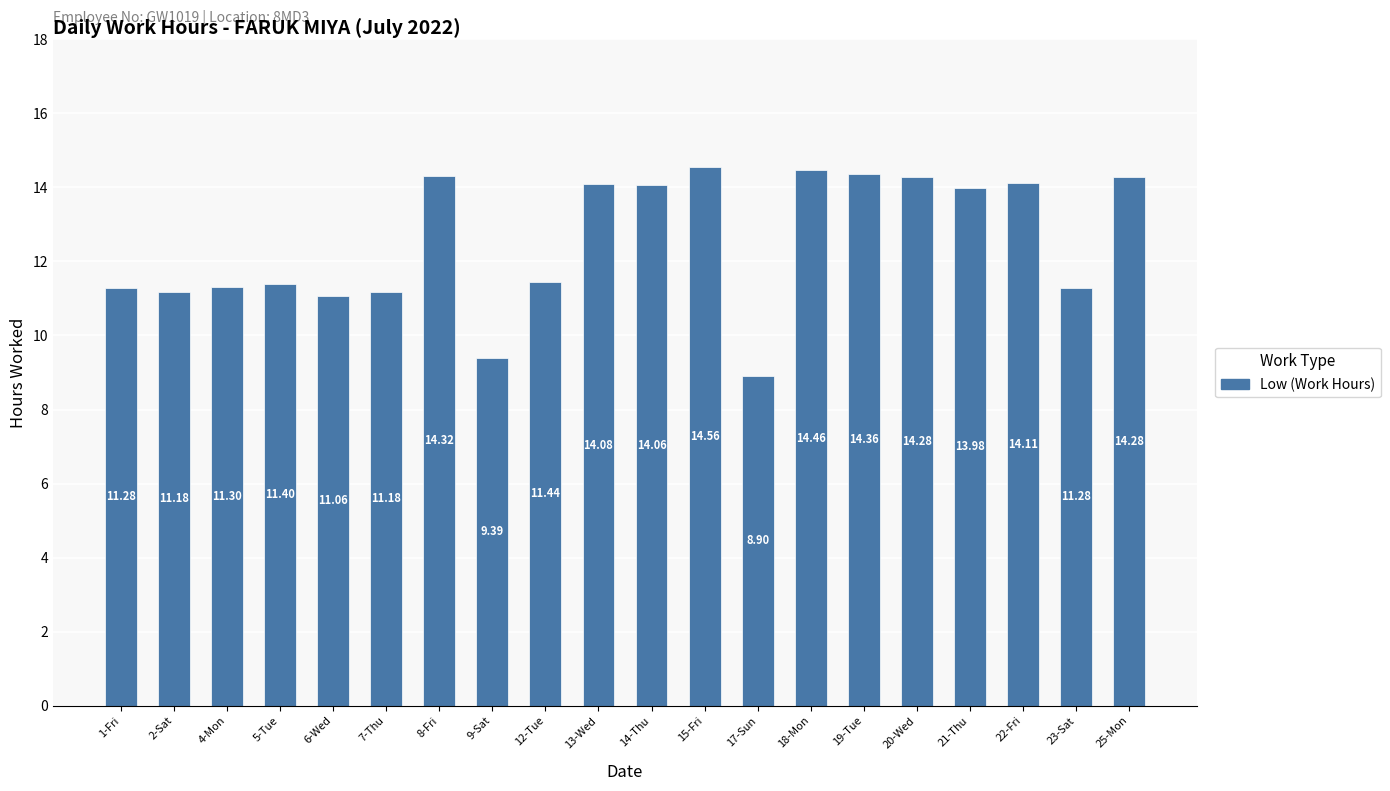

What position from the right is 23-Sat?

2